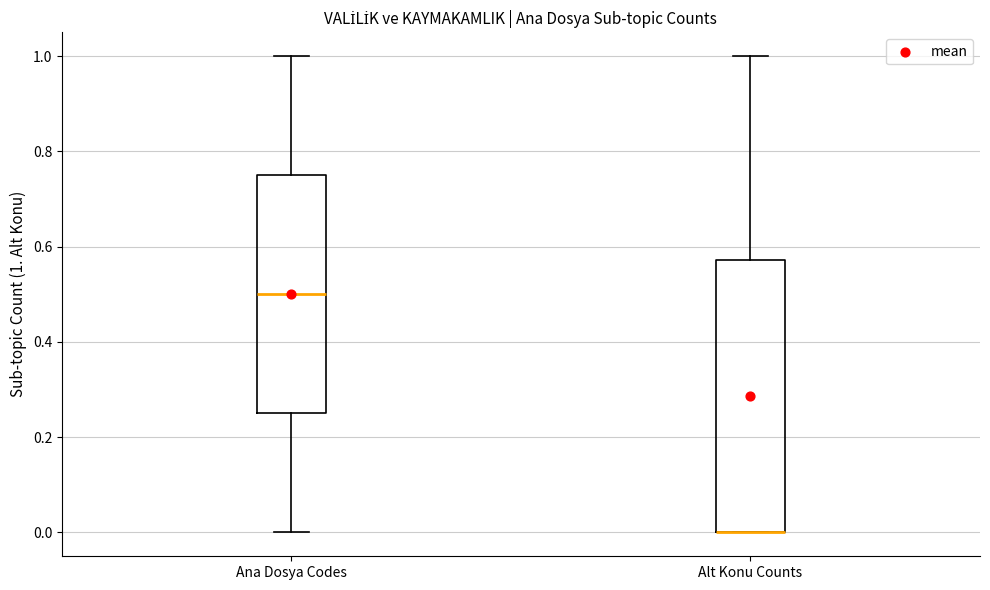

Reading left to right, read every box against the y-axis: the position of its median line, the range the box covers, and the ends of its whiskers. The values are not printed on the chart, so give them approximately, as read against the axis.

Ana Dosya Codes: median 0.50, box 0.26 to 0.76, whiskers 0.00 to 1.00
Alt Konu Counts: median 0.00 (drawn on the box's lower edge), box 0.00 to 0.58, whiskers 0.00 to 1.00